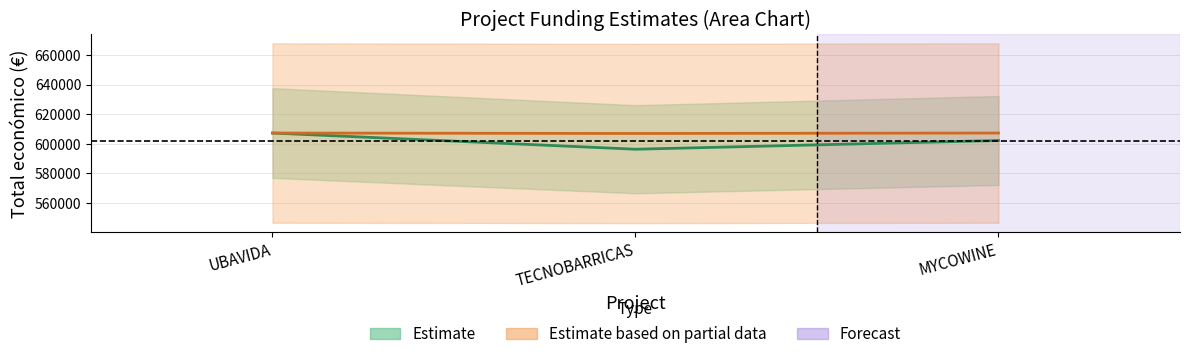

How many values are between 596384 and 607342?

3